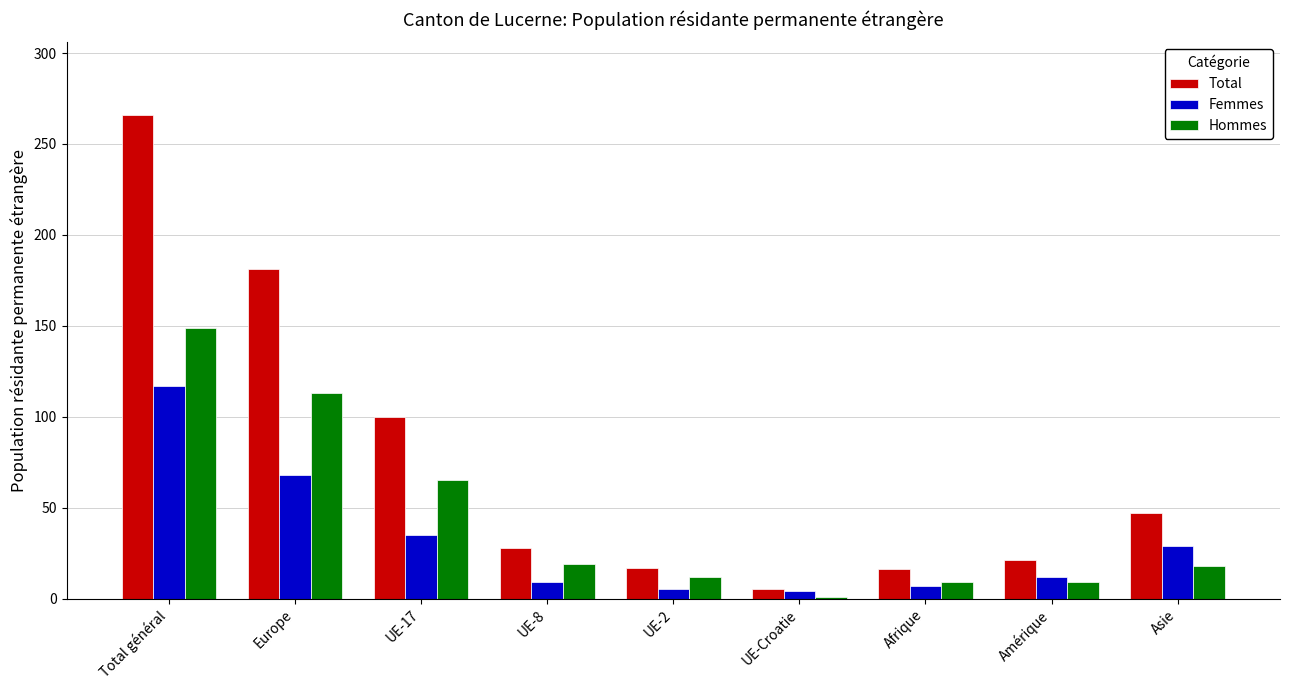

What is the approximate value of Hommes at UE-8, to the nearest 5?

20